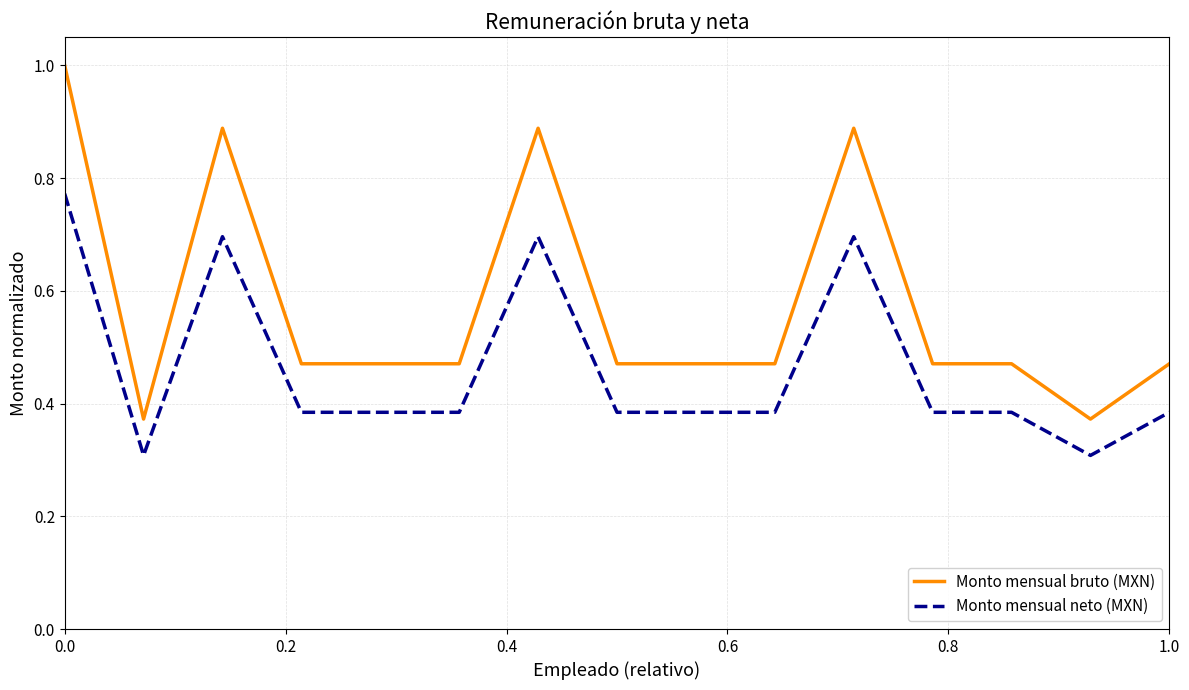

Which series has the largest total across all categories?

Monto mensual bruto (MXN)